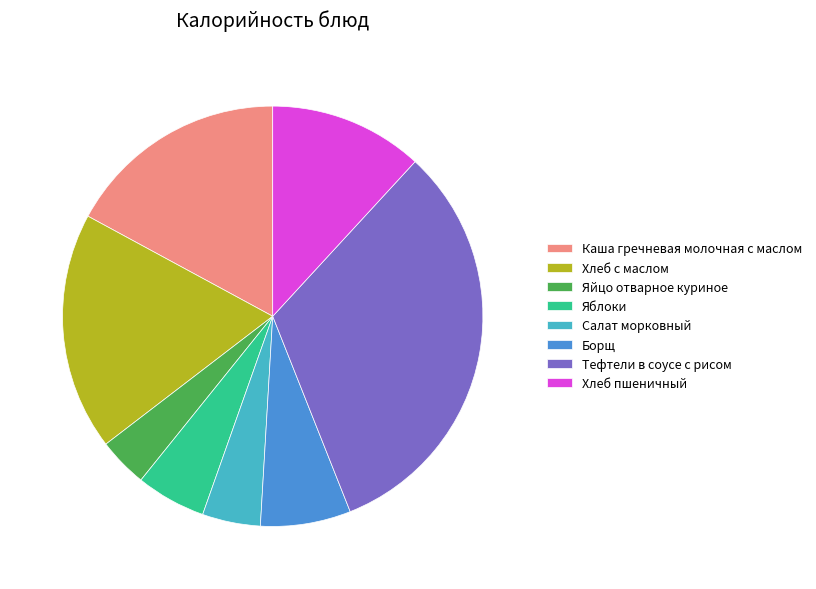

Rank the categories by value from lowest to highest.

Яйцо отварное куриное, Салат морковный, Яблоки, Борщ, Хлеб пшеничный, Каша гречневая молочная с маслом, Хлеб с маслом, Тефтели в соусе с рисом